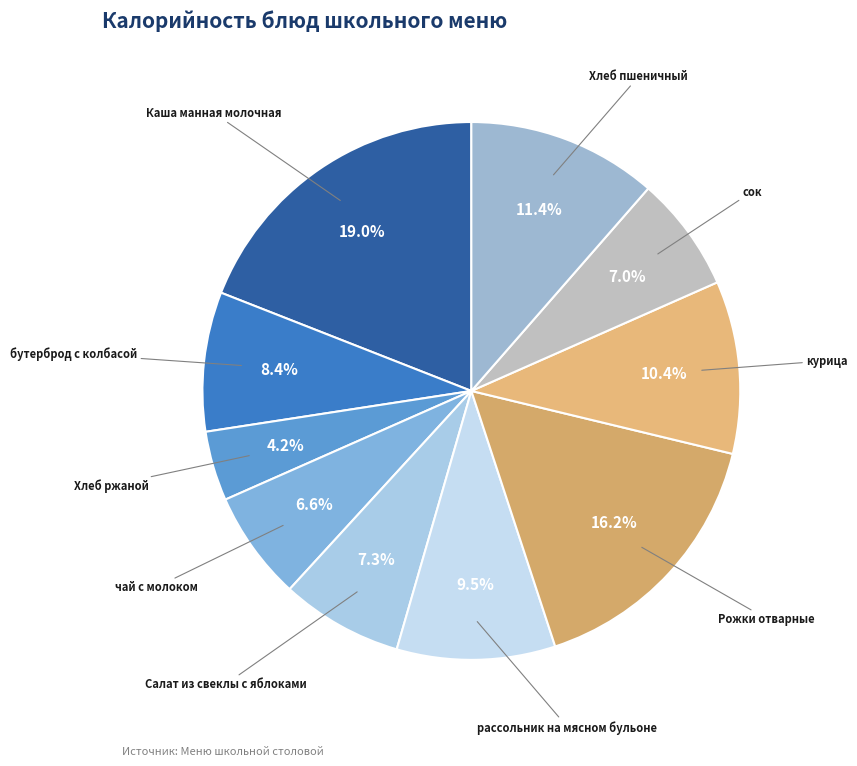

How many slices are in this pie chart?

10